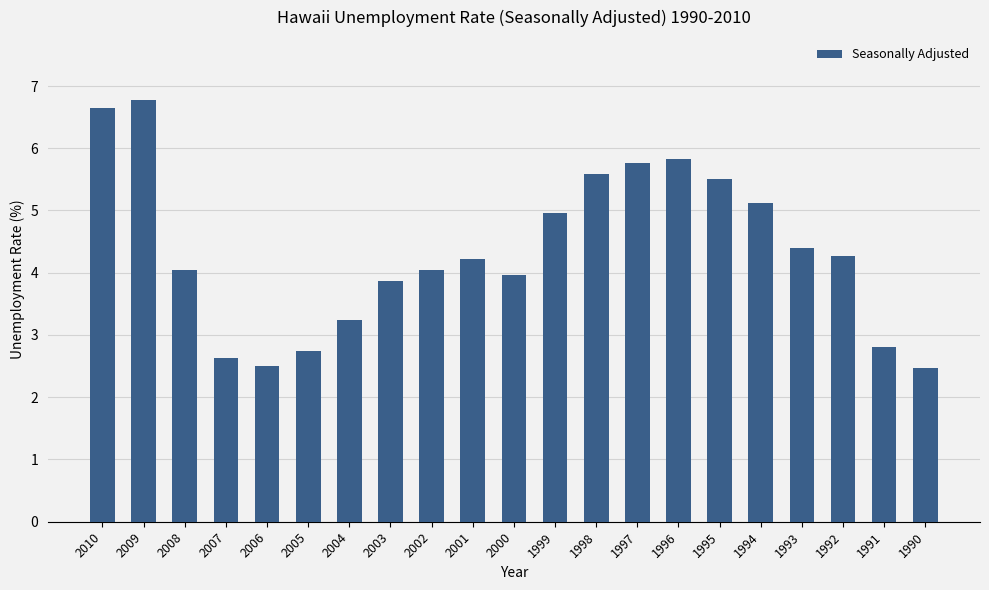

What is the value of the 1st bar from the left?

6.7